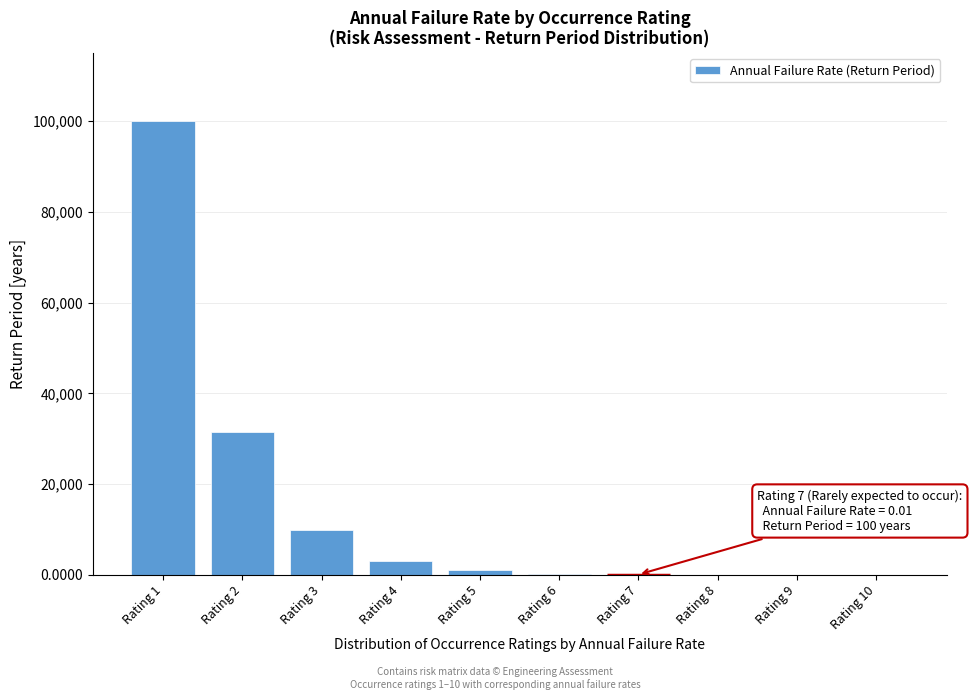

What is the greatest value displayed?

100000.0